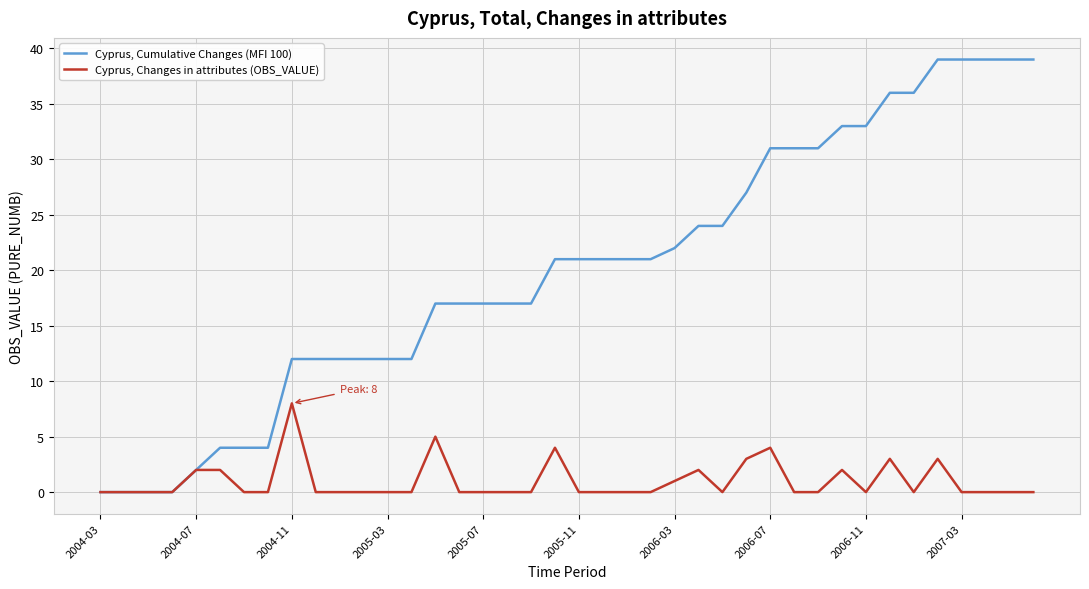

Which series has the largest total across all categories?

Cyprus, Cumulative Changes (MFI 100)